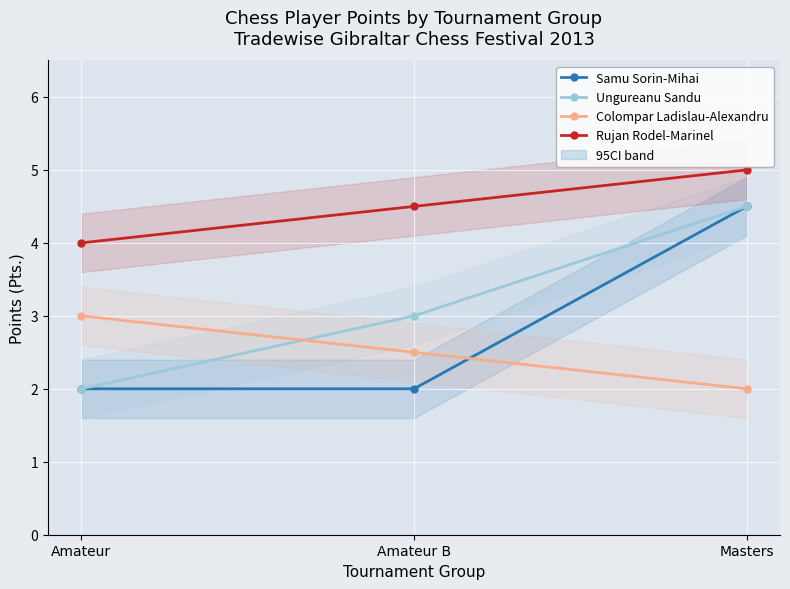

Reading left to right, extract all data points from this chart.

Samu Sorin-Mihai: 2.0	2.0	4.5
Ungureanu Sandu: 2.0	3.0	4.5
Colompar Ladislau-Alexandru: 3.0	2.5	2.0
Rujan Rodel-Marinel: 4.0	4.5	5.0